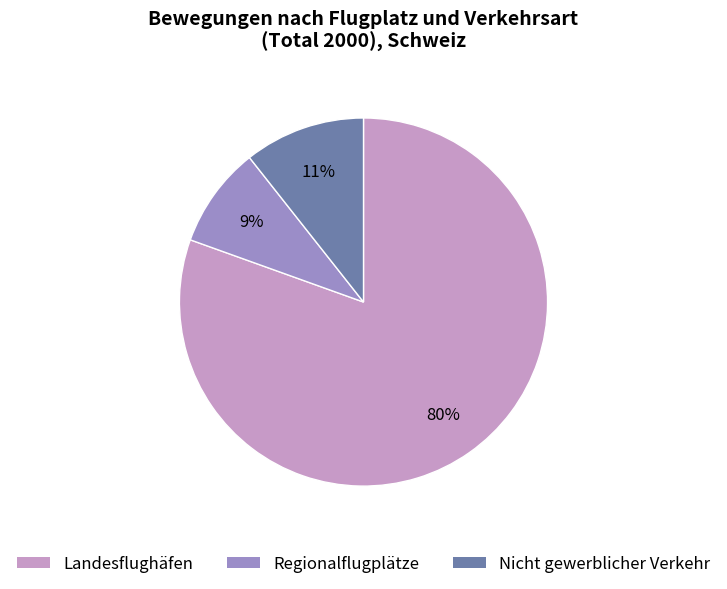

Is it true that Landesflughäfen is 91% of the pie?

False